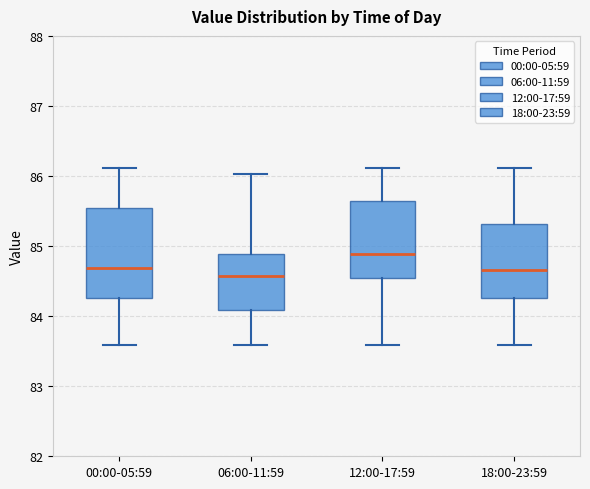

Which box is the tallest, from its lower edge to its upper edge?

00:00-05:59